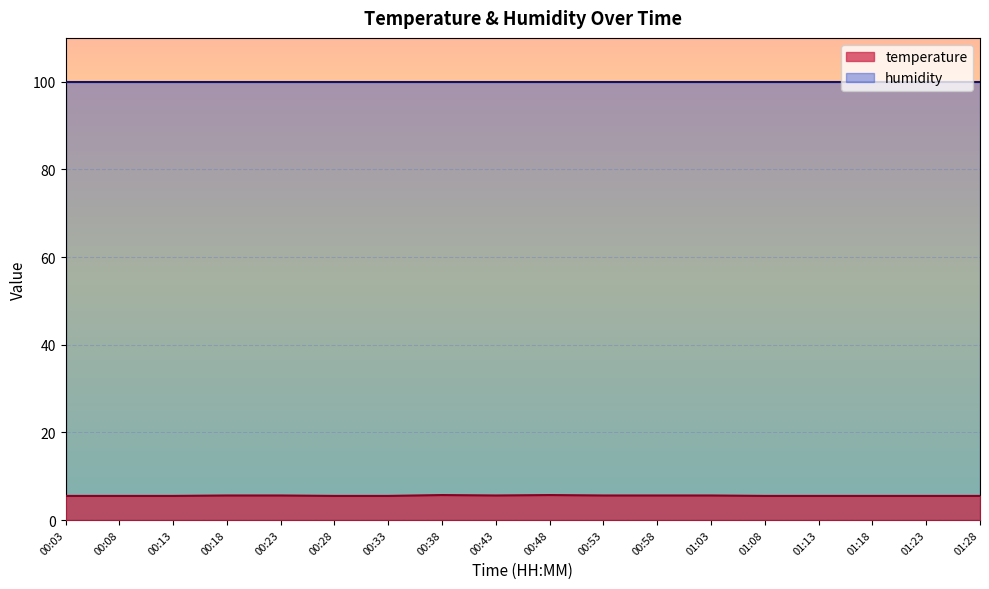

What is the value of the 5th point from the left?

5.6